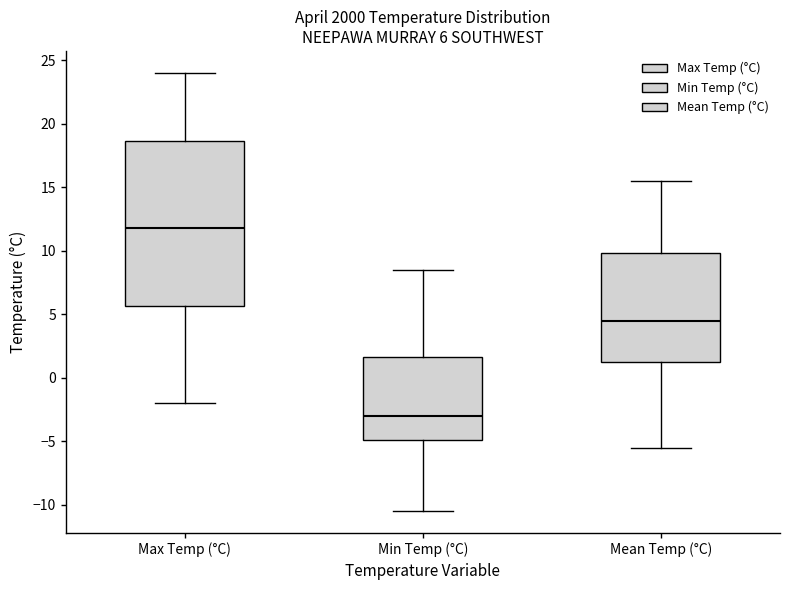

Which box is the tallest, from its lower edge to its upper edge?

Max Temp (°C)